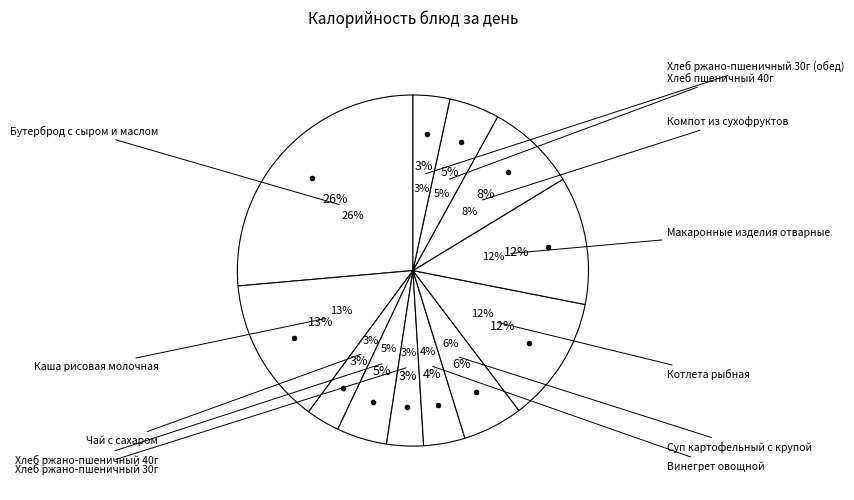

To the nearest percent, what is the difference between the Бутерброд с сыром и маслом and Хлеб ржано-пшеничный 40г slice percentages?

22%